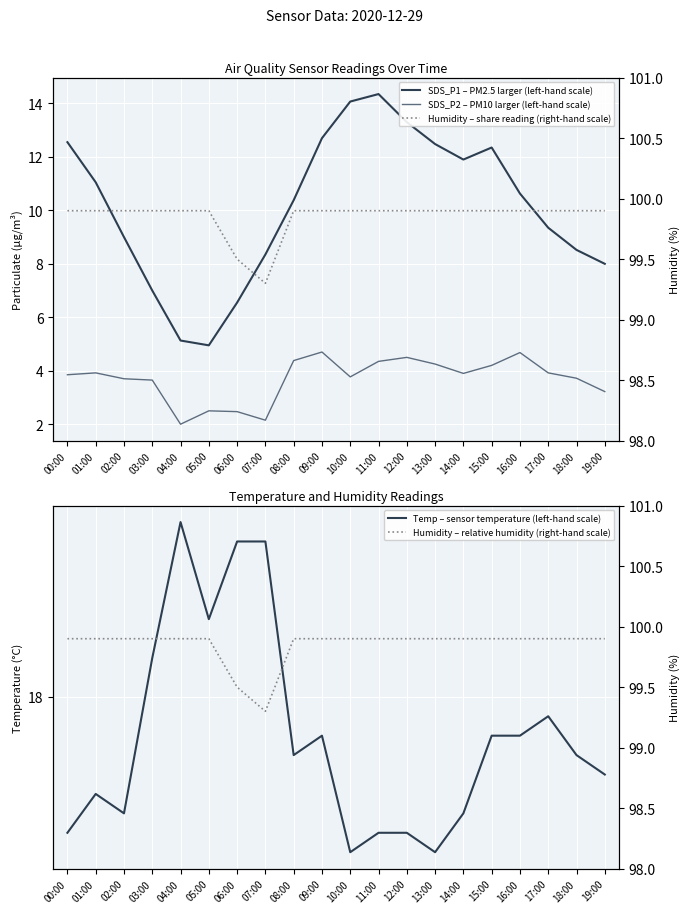

At which label does SDS_P2 – PM10 larger (left-hand scale) reach its peak?

09:00